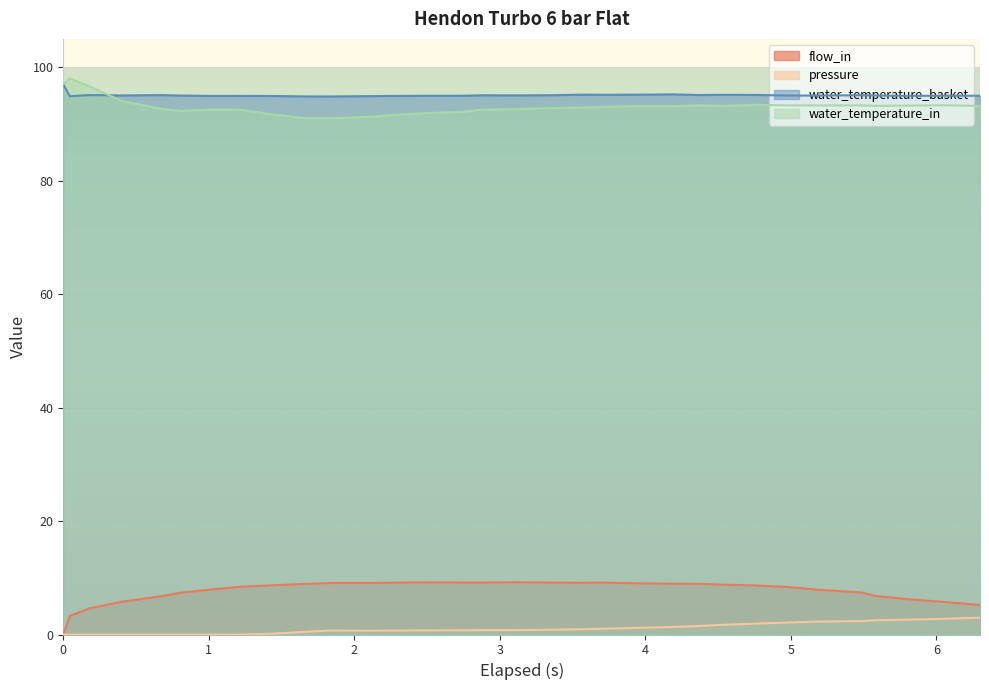

What is the sum of all water_temperature_in values?

2979.0